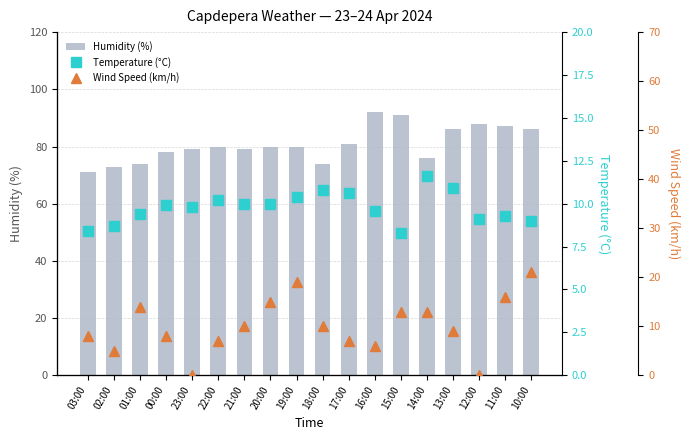

Reading right to left, transcribe all the data shown in this chart.

Humidity (%): 10:00=86.0	11:00=87.0	12:00=88.0	13:00=86.0	14:00=76.0	15:00=91.0	16:00=92.0	17:00=81.0	18:00=74.0	19:00=80.0	20:00=80.0	21:00=79.0	22:00=80.0	23:00=79.0	00:00=78.0	01:00=74.0	02:00=73.0	03:00=71.0
Temperature (°C): 10:00=9.0	11:00=9.3	12:00=9.1	13:00=10.9	14:00=11.6	15:00=8.3	16:00=9.6	17:00=10.6	18:00=10.8	19:00=10.4	20:00=10.0	21:00=10.0	22:00=10.2	23:00=9.8	00:00=9.9	01:00=9.4	02:00=8.7	03:00=8.4
Wind Speed (km/h): 10:00=21.0	11:00=16.0	12:00=0.0	13:00=9.0	14:00=13.0	15:00=13.0	16:00=6.0	17:00=7.0	18:00=10.0	19:00=19.0	20:00=15.0	21:00=10.0	22:00=7.0	23:00=0.0	00:00=8.0	01:00=14.0	02:00=5.0	03:00=8.0